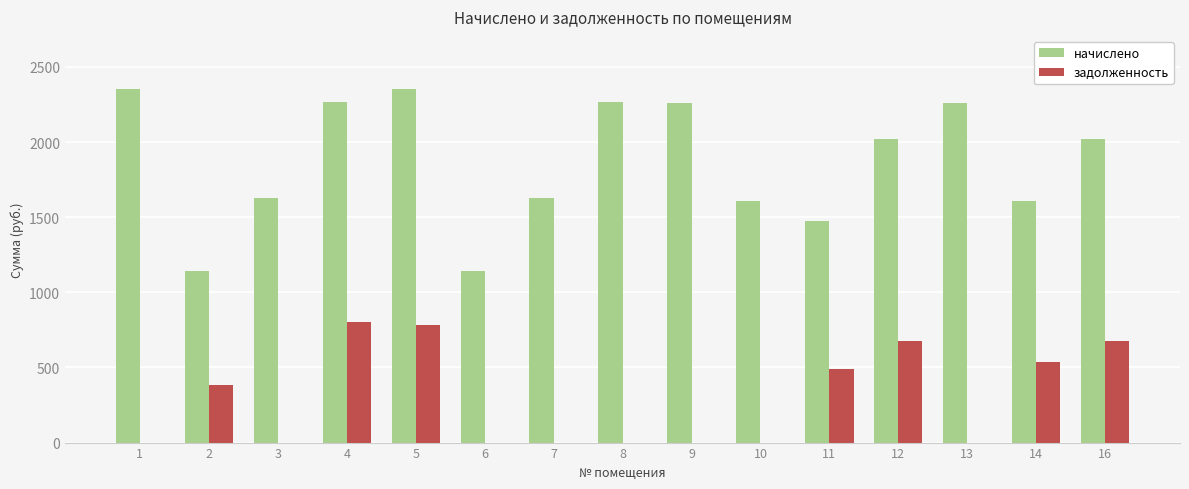

What are all the series names shown in the legend?

начислено, задолженность